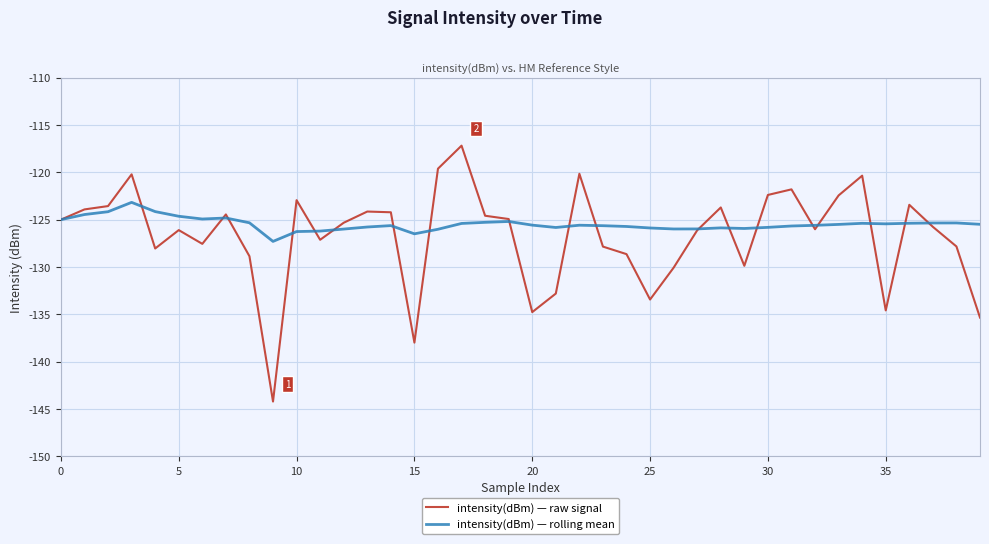

Which series has the widest spread of values?

intensity(dBm) — raw signal